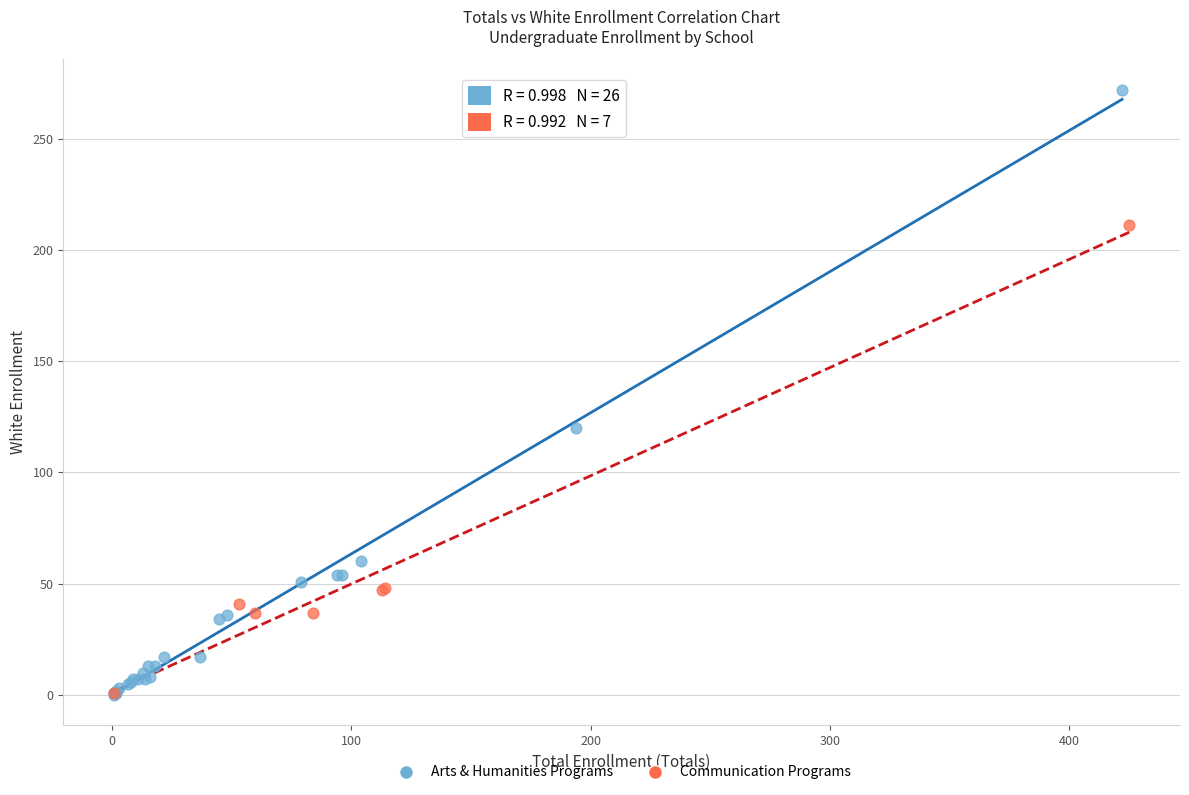

Which series has the widest spread of Y values?

Arts & Humanities Programs